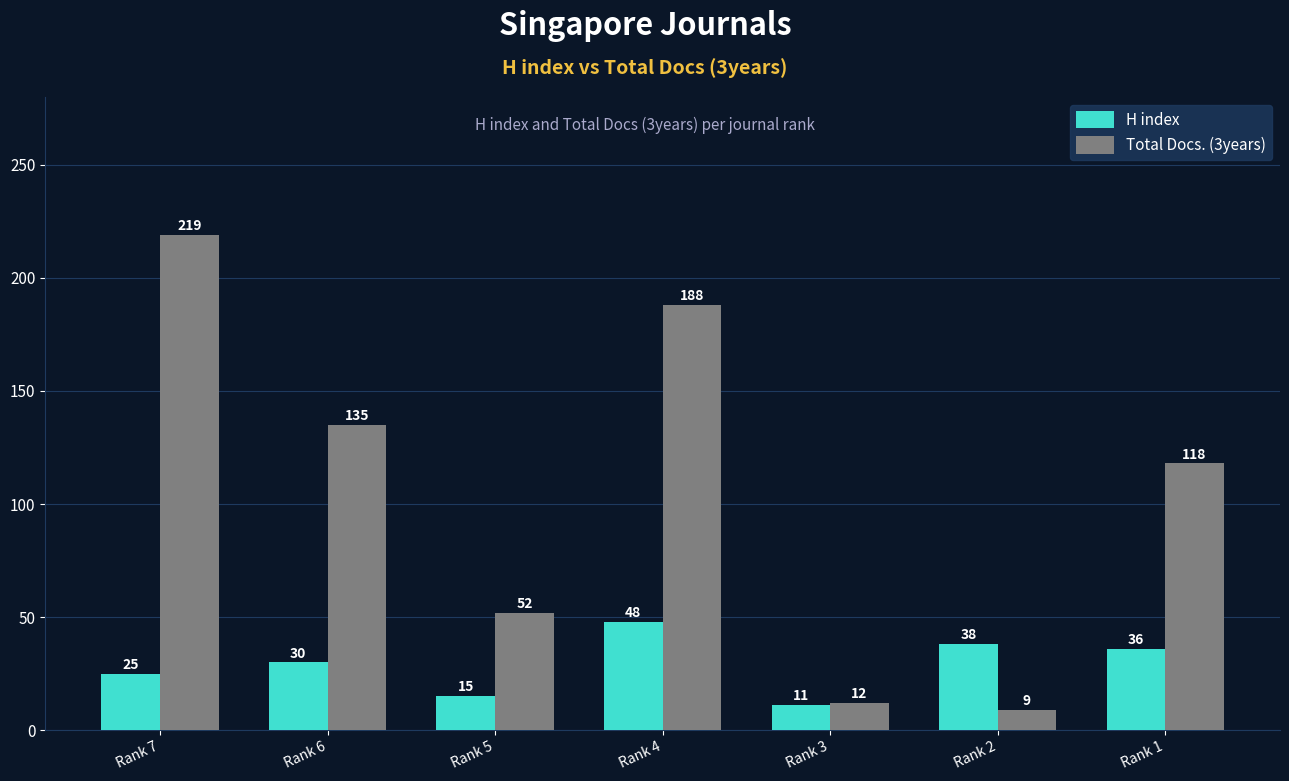

What are all the series names shown in the legend?

H index, Total Docs. (3years)